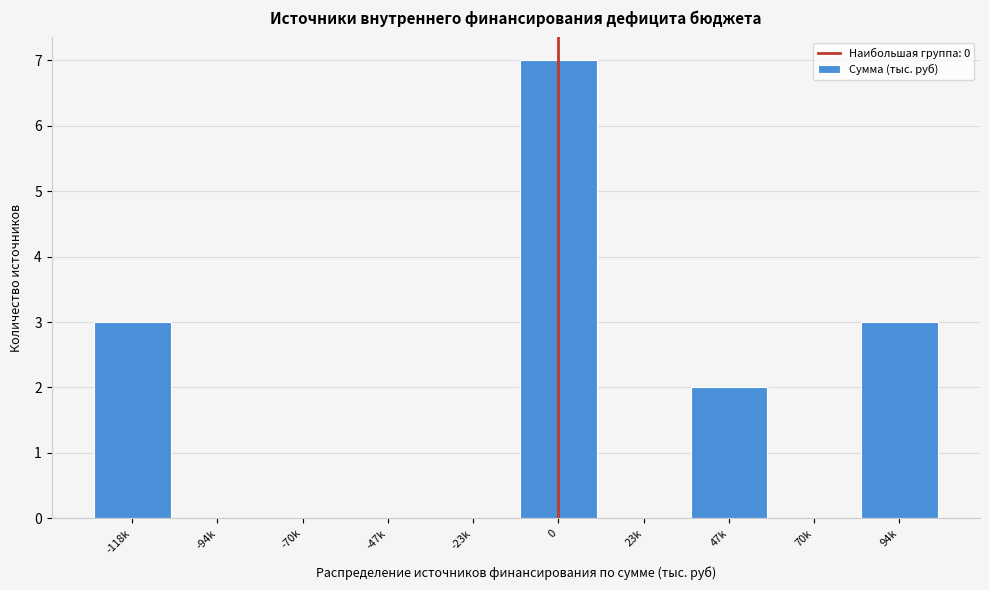

Reading left to right, list all the values displayed in this chart.

-118k=3	-94k=0	-70k=0	-47k=0	-23k=0	0=7	23k=0	47k=2	70k=0	94k=3